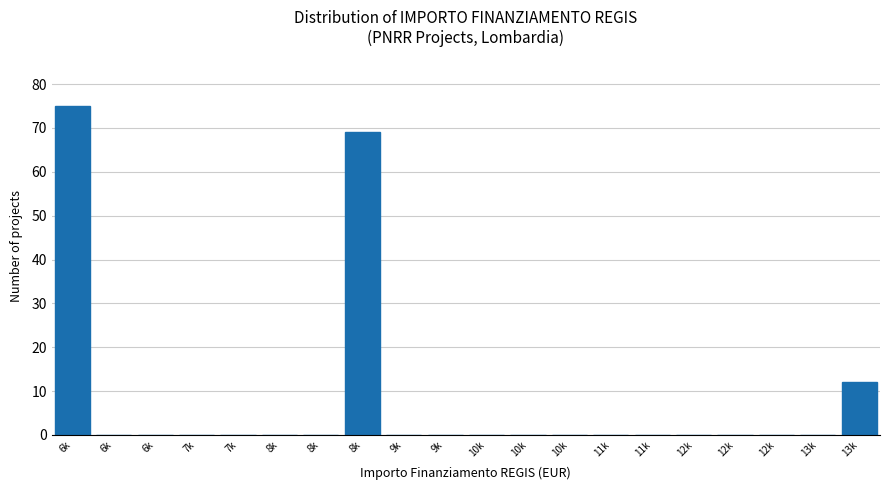

Count the number of categories in the chart.

20